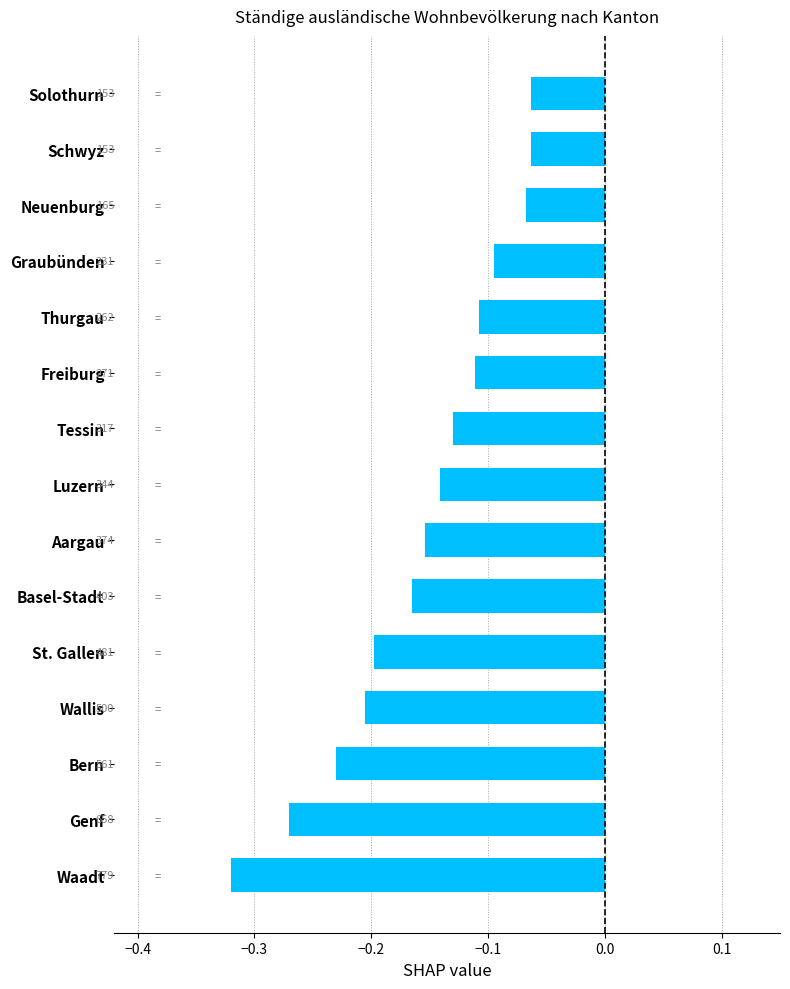

Are the bars grouped side by side (vs. stacked)?

No